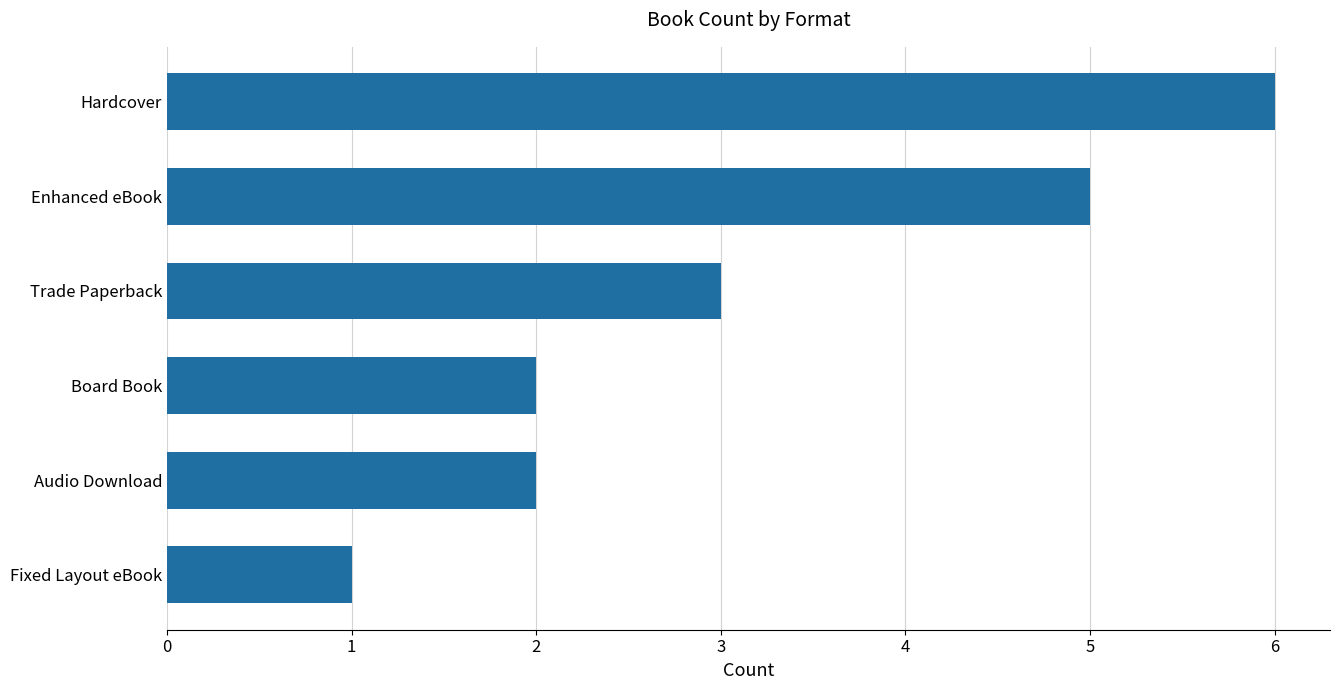

What is the change in value from Hardcover to Audio Download?

-4